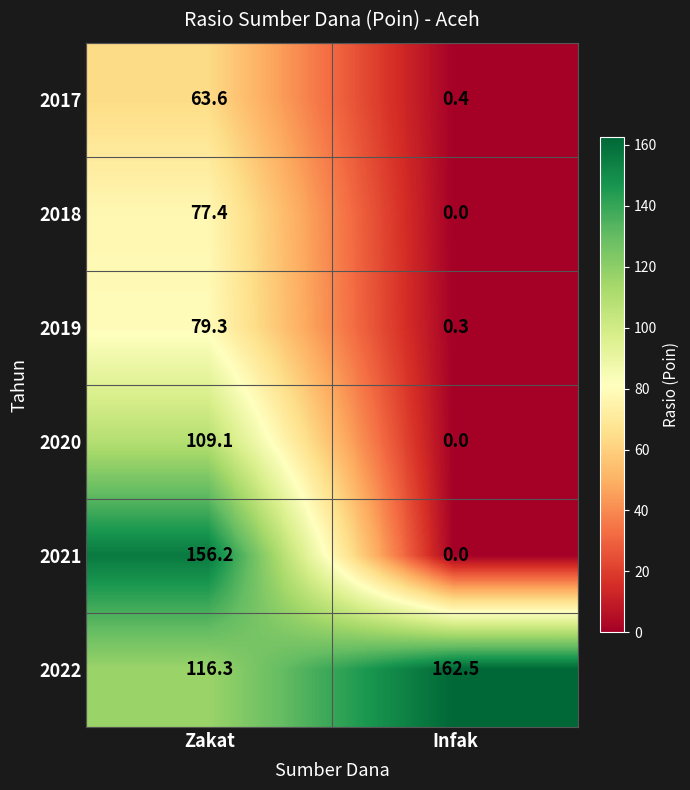

Which label corresponds to the smallest value in the chart?

Infak